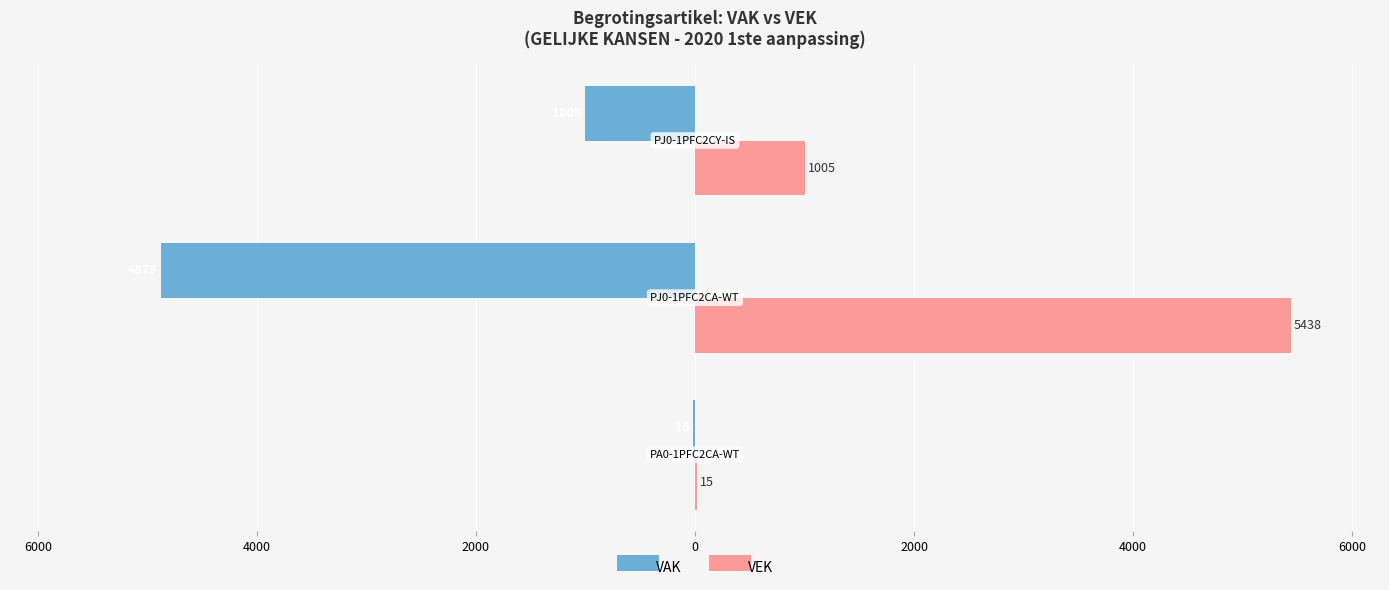

Reading left to right, transcribe all the data shown in this chart.

VAK: -15	-4879	-1005
VEK: 15	5438	1005